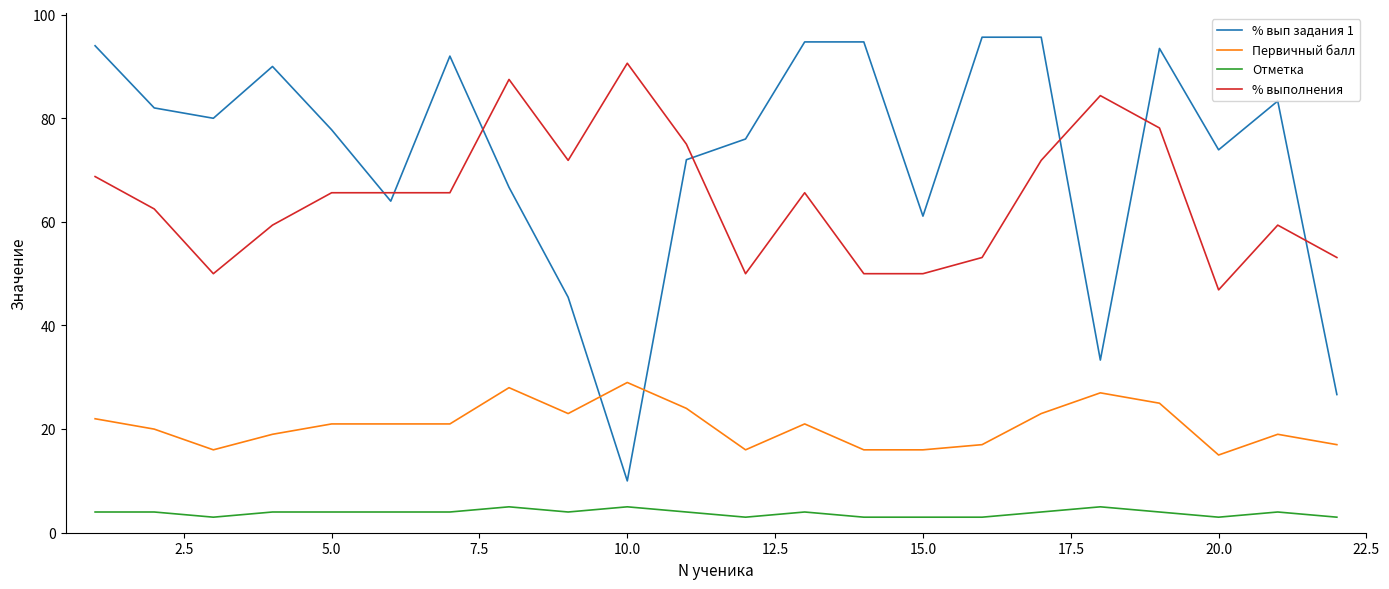

Reading left to right, transcribe all the data shown in this chart.

% вып задания 1: 94.0	82.0	80.0	90.0	77.8	64.0	92.0	66.7	45.5	10.0	72.0	76.0	94.7	94.7	61.1	95.7	95.7	33.3	93.5	73.9	83.3	26.7
Первичный балл: 22.0	20.0	16.0	19.0	21.0	21.0	21.0	28.0	23.0	29.0	24.0	16.0	21.0	16.0	16.0	17.0	23.0	27.0	25.0	15.0	19.0	17.0
Отметка: 4.0	4.0	3.0	4.0	4.0	4.0	4.0	5.0	4.0	5.0	4.0	3.0	4.0	3.0	3.0	3.0	4.0	5.0	4.0	3.0	4.0	3.0
% выполнения: 68.8	62.5	50.0	59.4	65.6	65.6	65.6	87.5	71.9	90.6	75.0	50.0	65.6	50.0	50.0	53.1	71.9	84.4	78.1	46.9	59.4	53.1